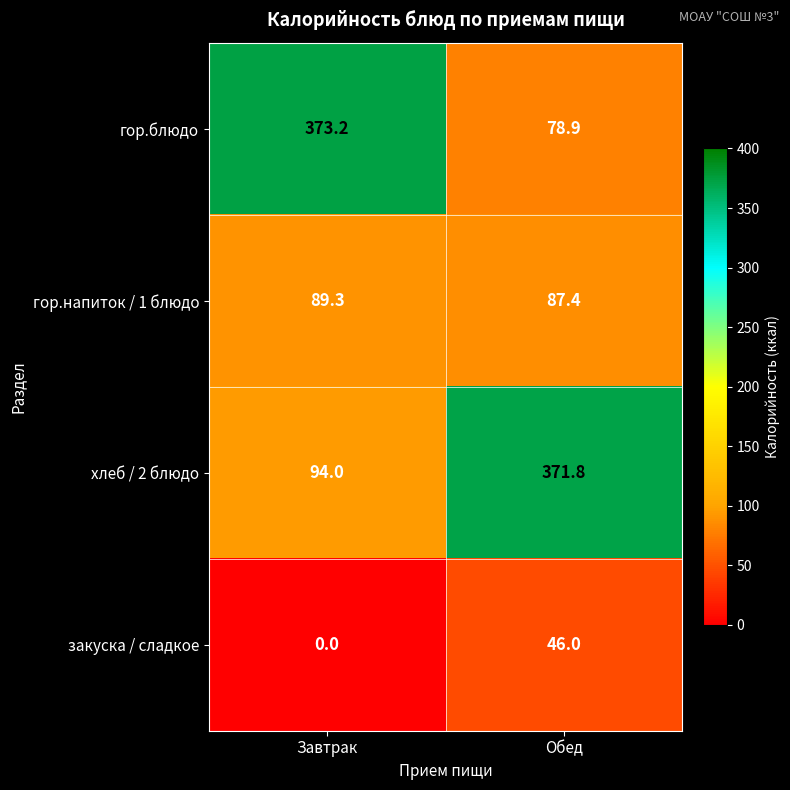

What is the sum of all закуска / сладкое values?

46.0